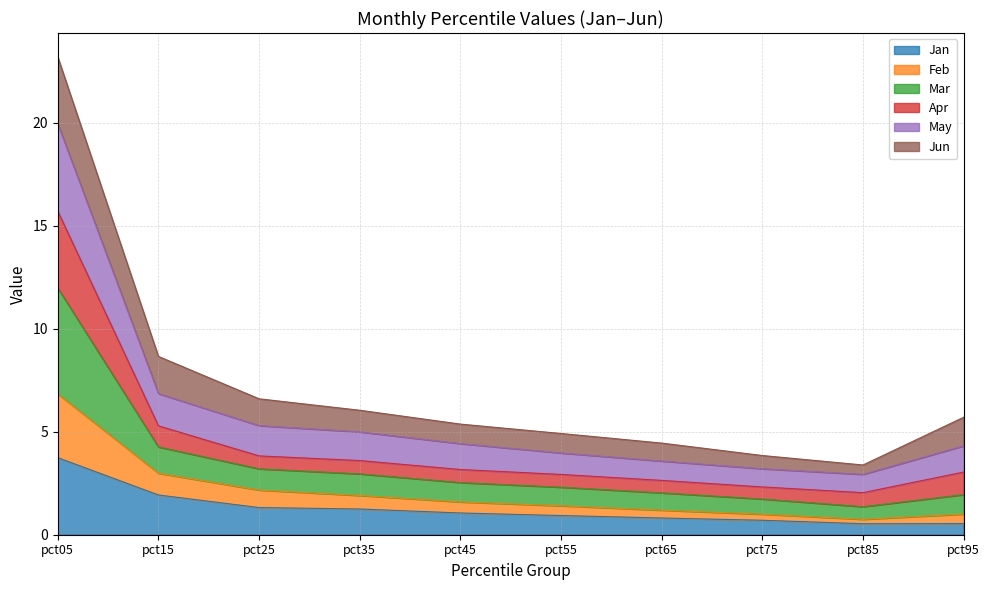

How many interior local valleys does the Jan series have?

1